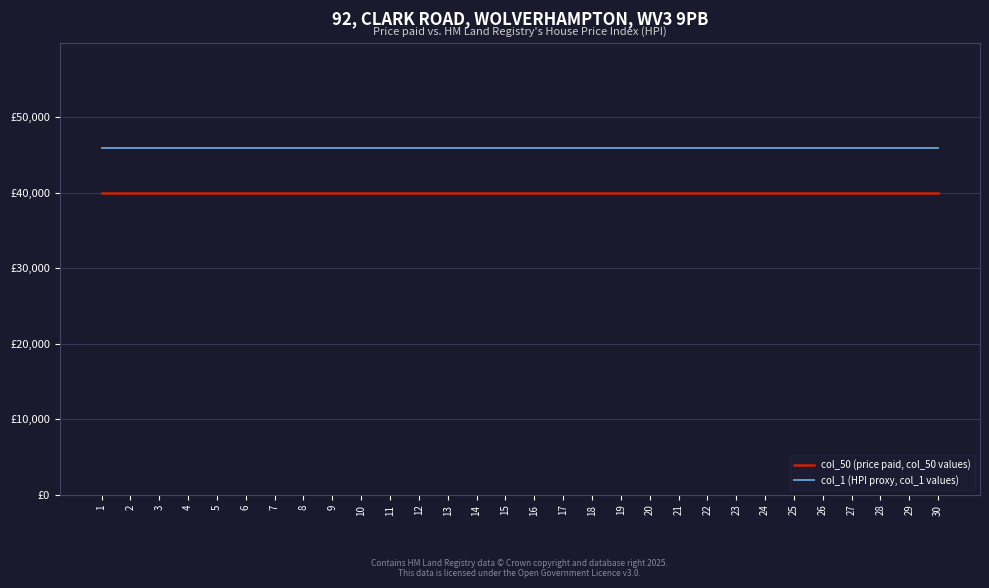

Which series changed the most between 12 and 22?

col_50 (price paid, col_50 values)